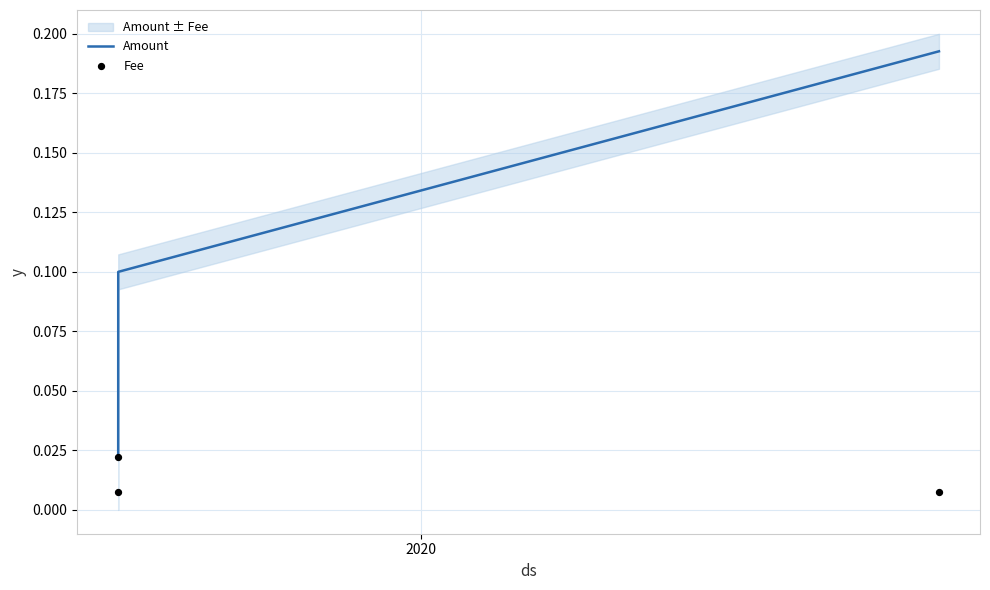

Which series reaches the minimum Y coordinate?

Fee